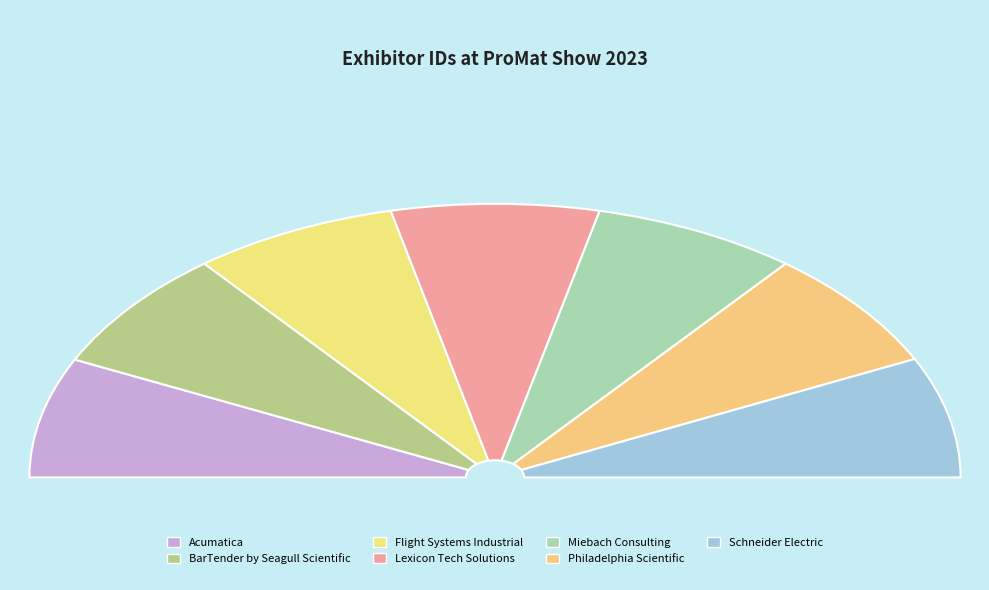

Which category has the biggest portion of the pie?

Lexicon Tech Solutions